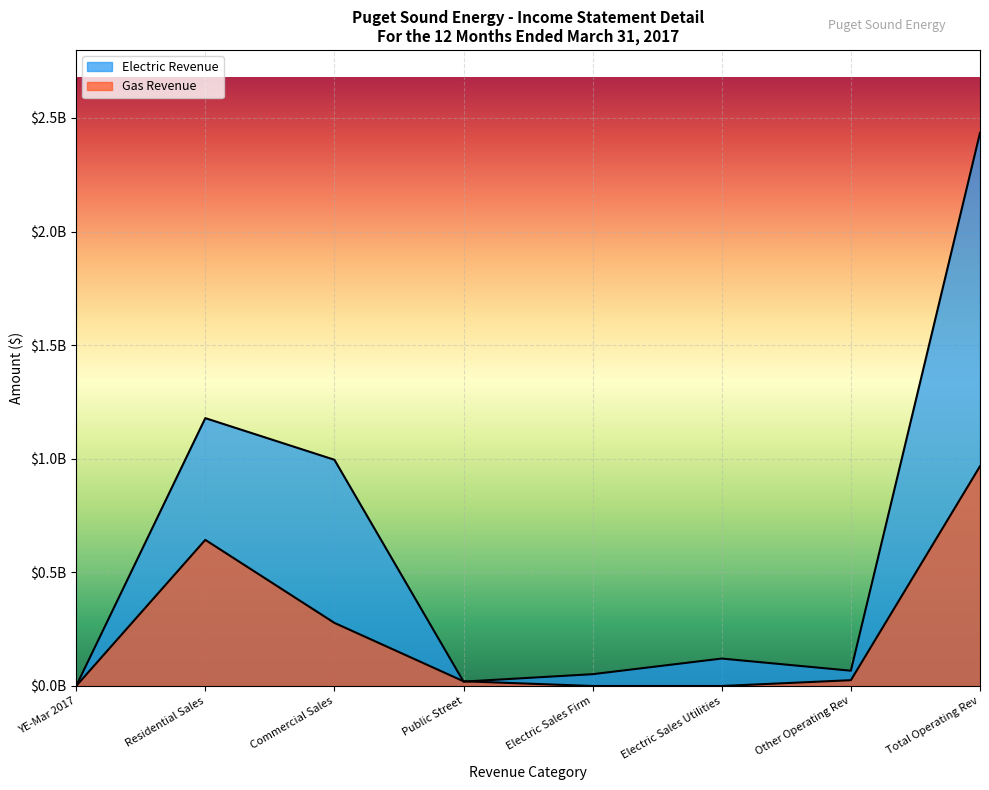

Which series ends up on top after the final intersection of Electric Revenue and Gas Revenue?

Electric Revenue